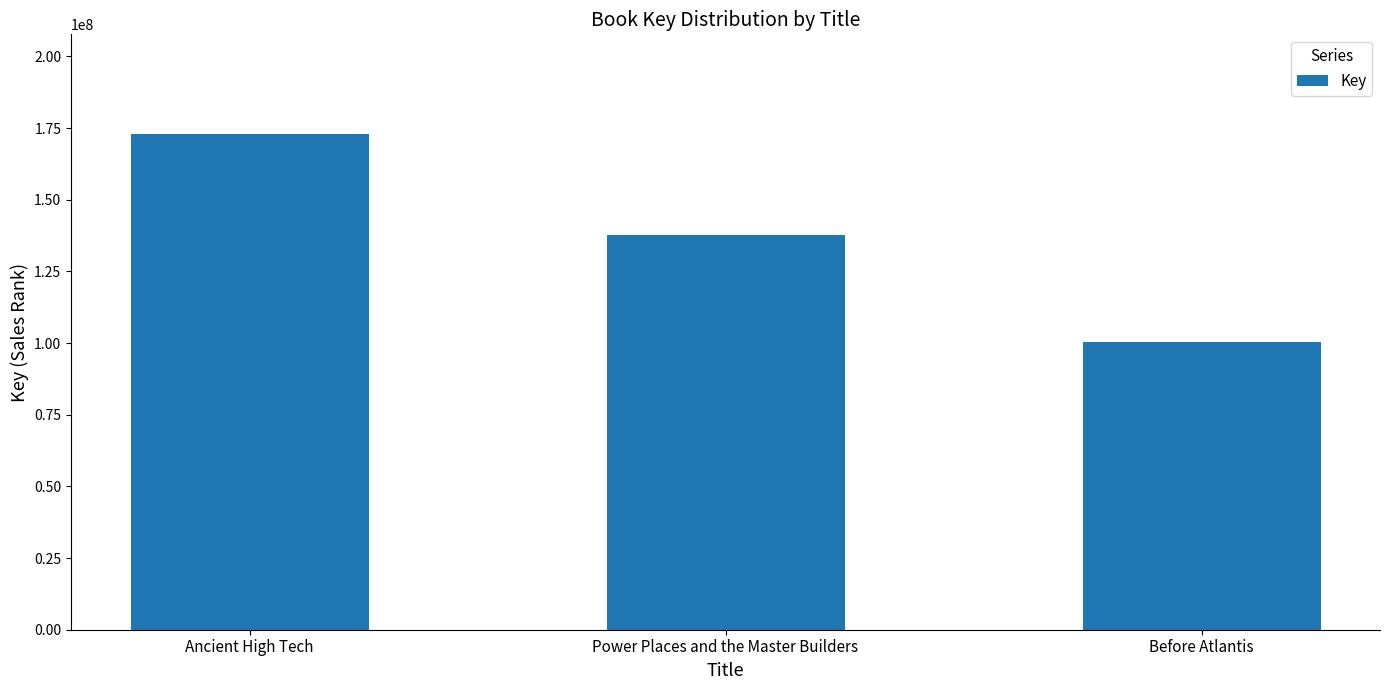

Which category has the highest value across all series?

Ancient High Tech